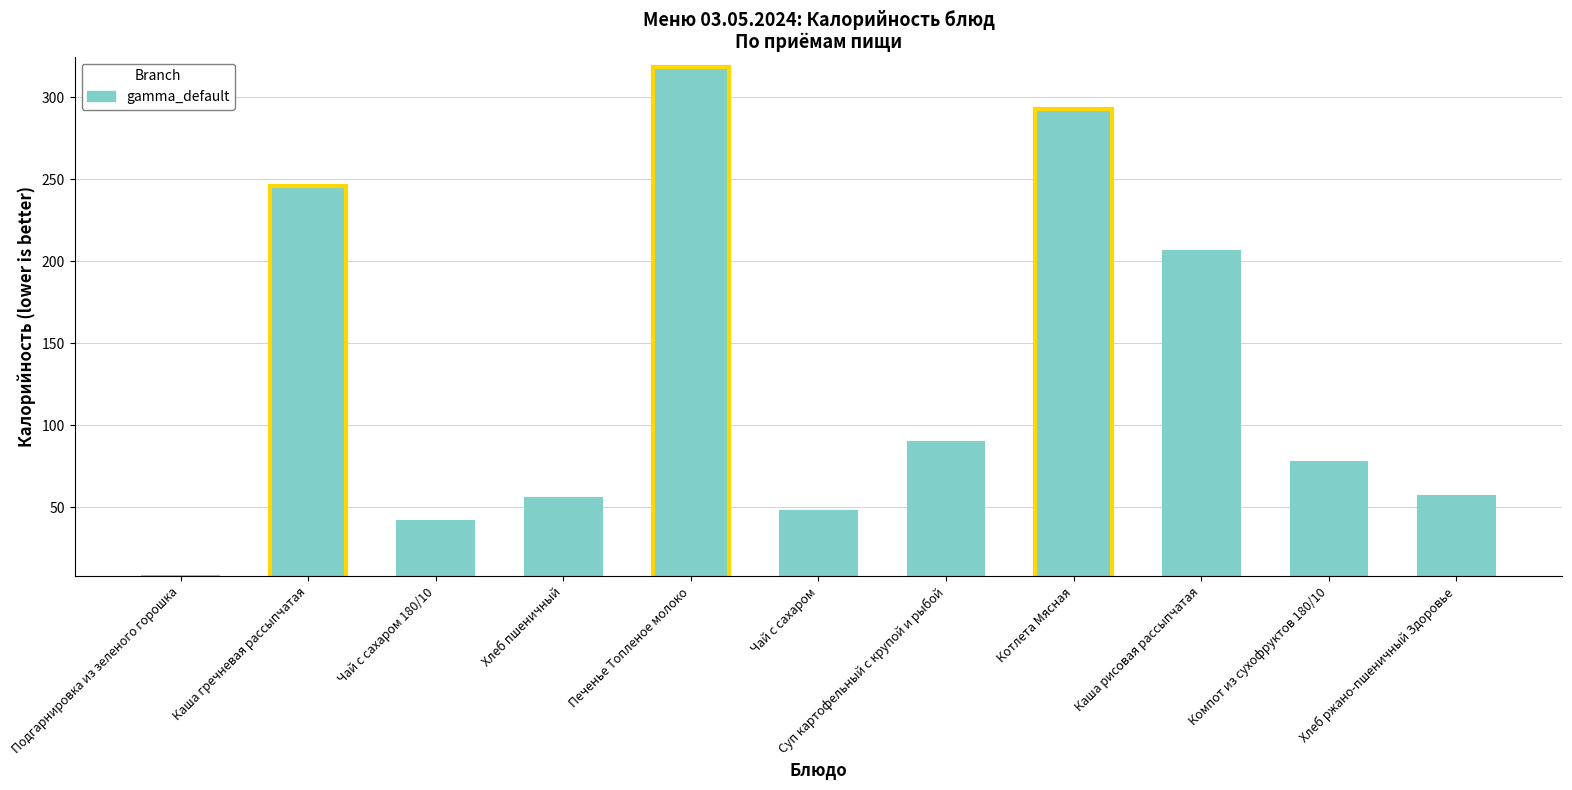

What is the value of the 10th bar from the left?

77.6